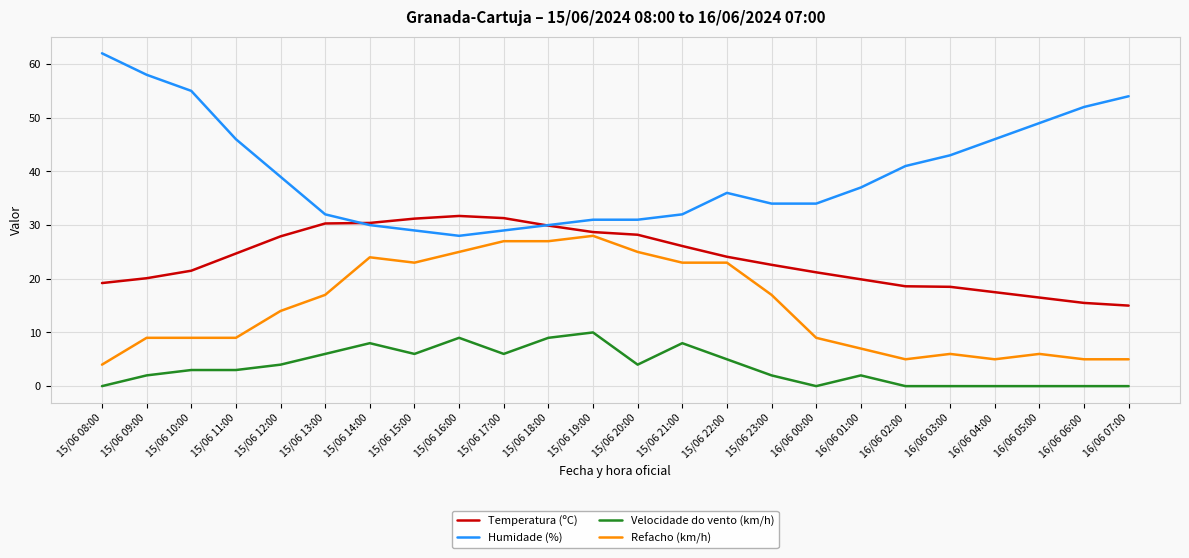

At which label does Refacho (km/h) reach its peak?

15/06 19:00